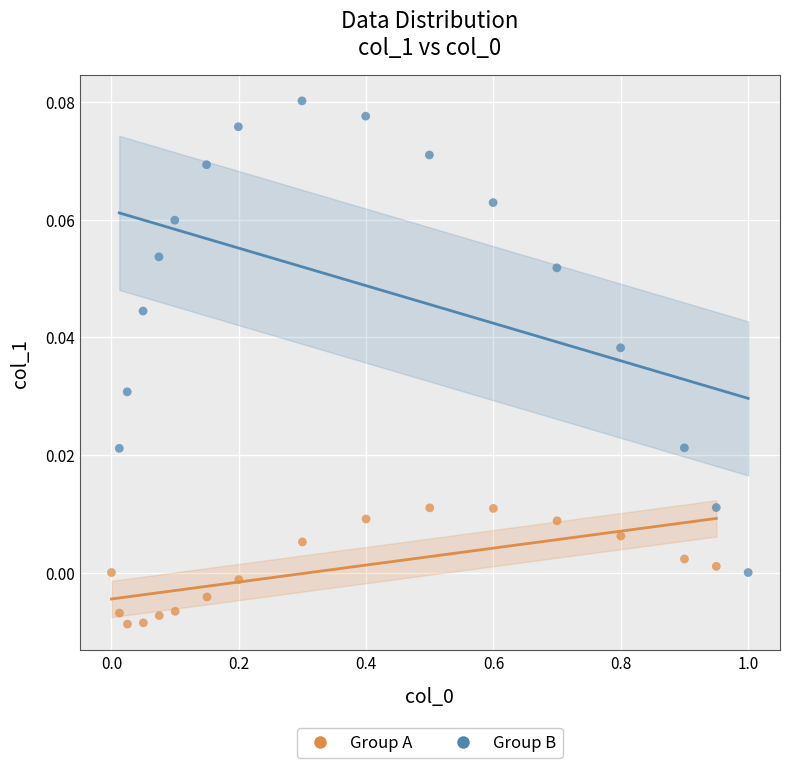

Which series contains the highest Y value?

Group B